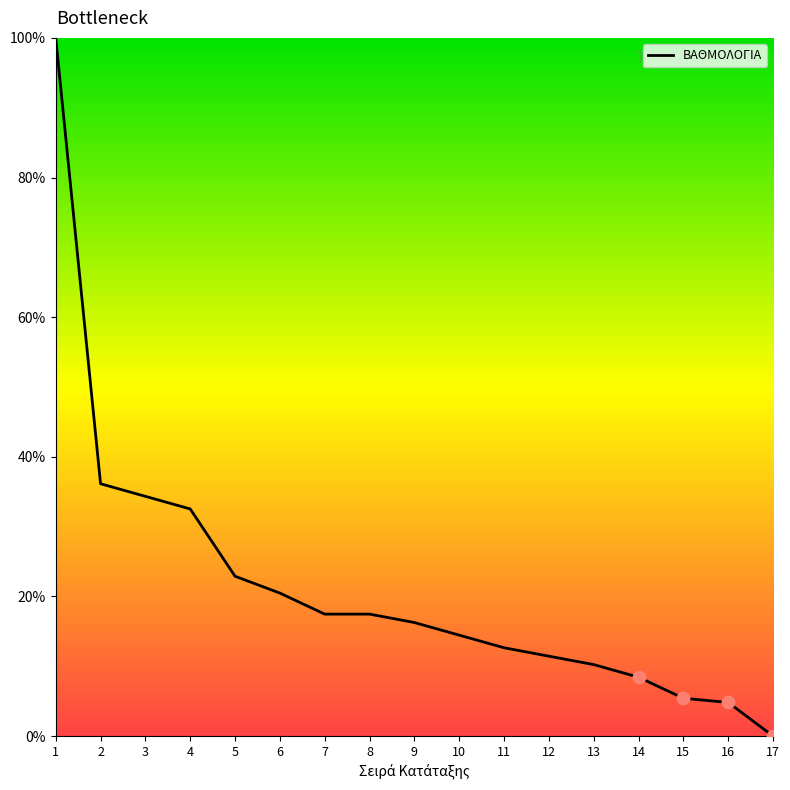

Which has a higher value, 15 or 7?

7